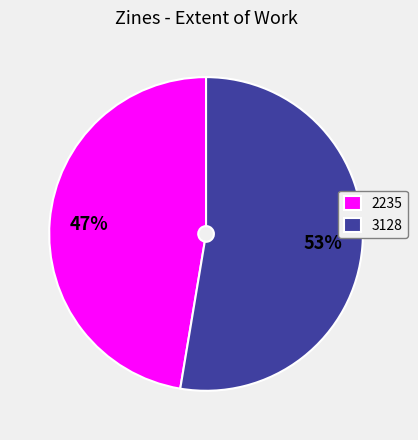

Is there any slice that represents more than half of the pie?

Yes